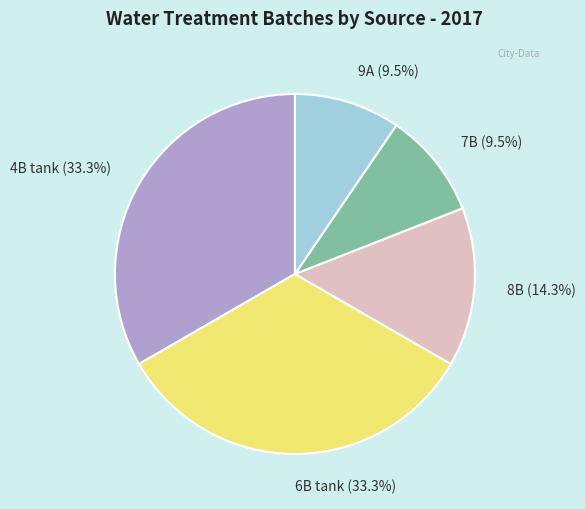

Is it true that 6B tank is 21% of the pie?

False